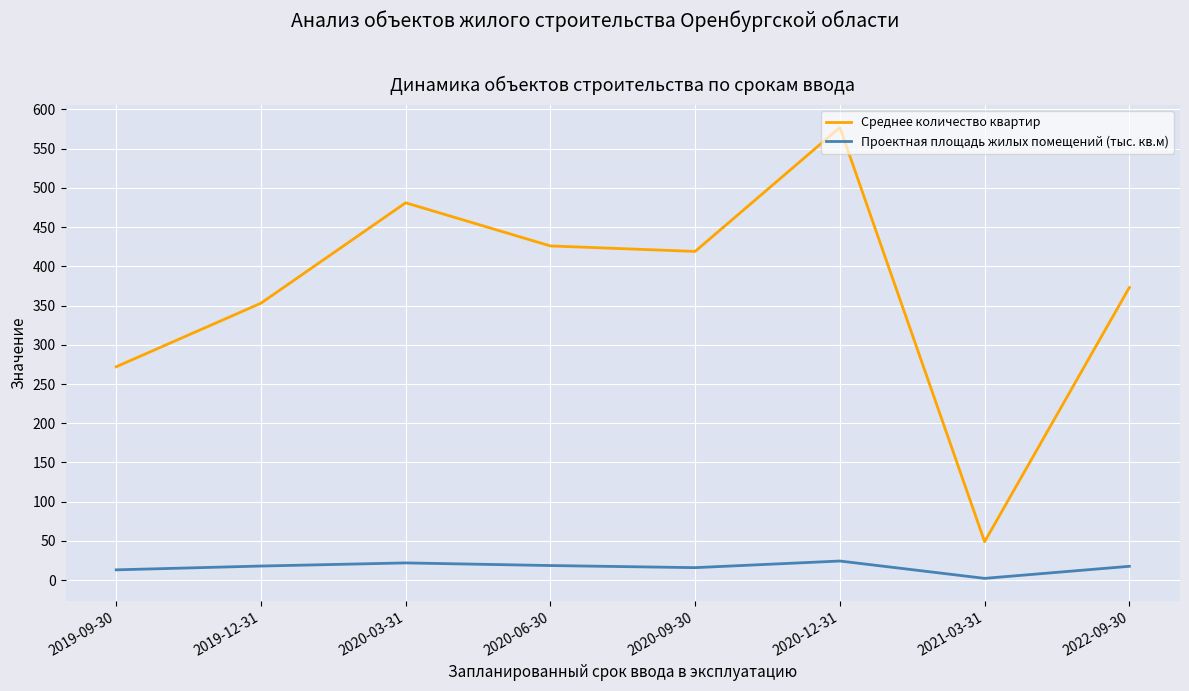

Which series has the largest range (max minus min)?

Среднее количество квартир